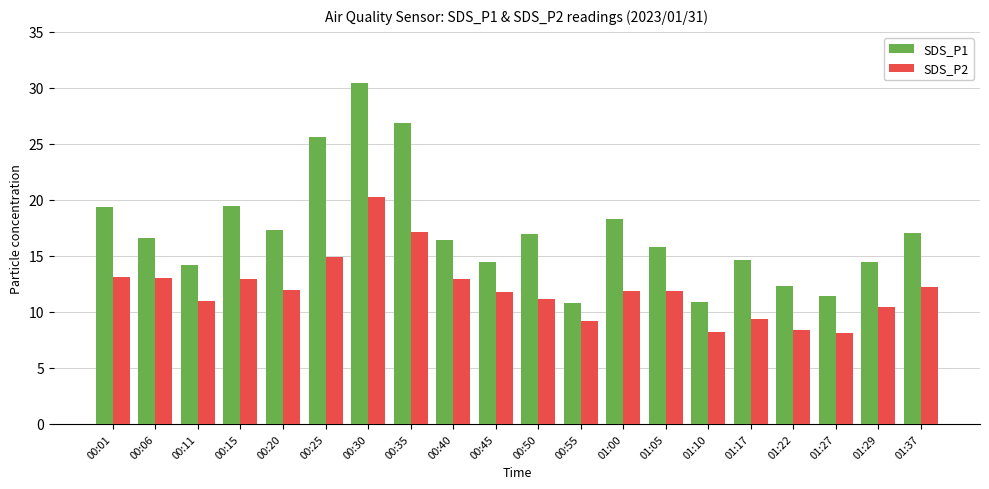

What position from the left is 00:20?

5